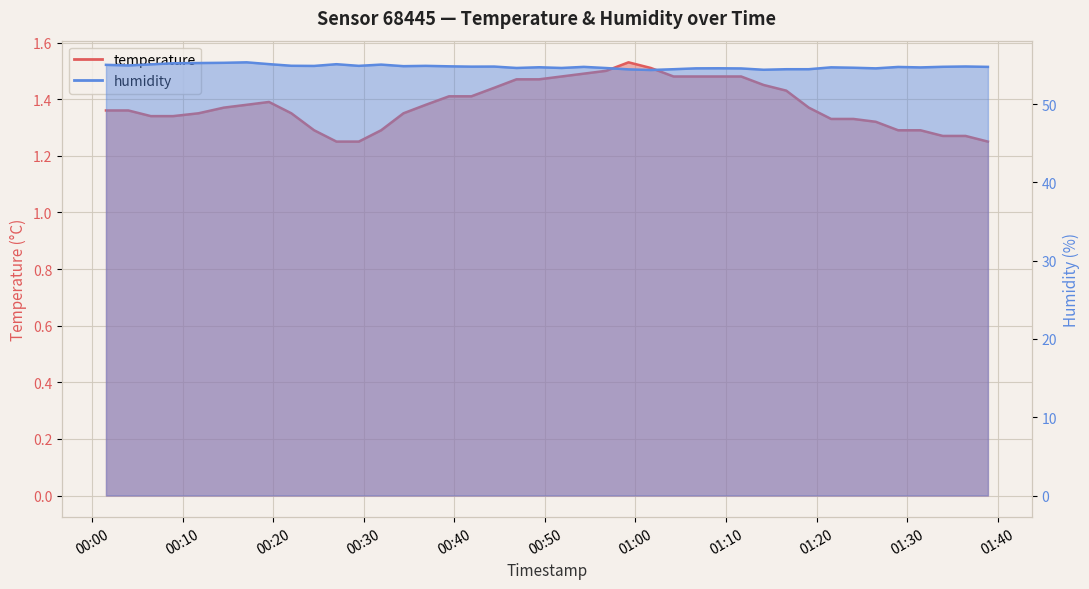

Is it true that humidity equals 76.0 at 2023-01-28T00:04:00?

False